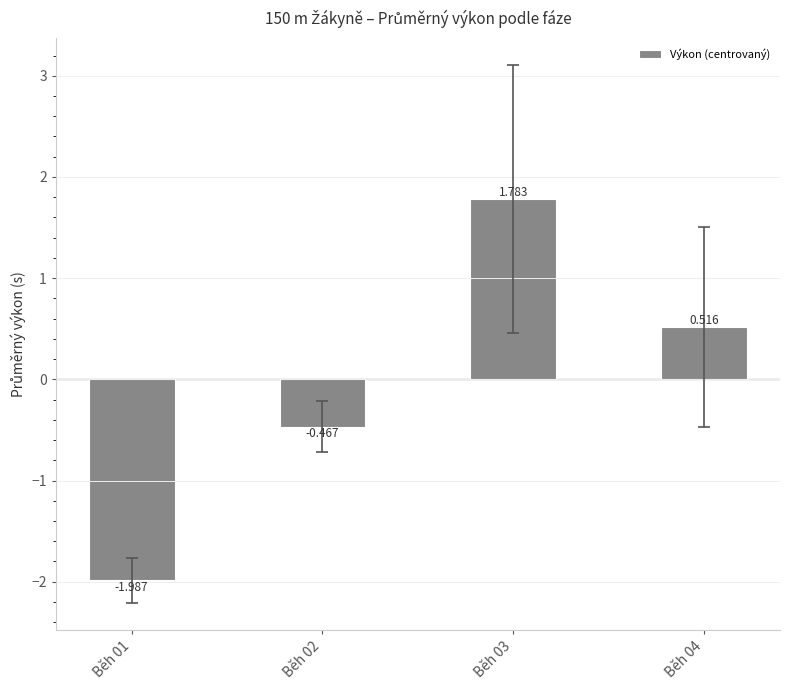

List the labels in order of value, smallest first.

Běh 01, Běh 02, Běh 04, Běh 03